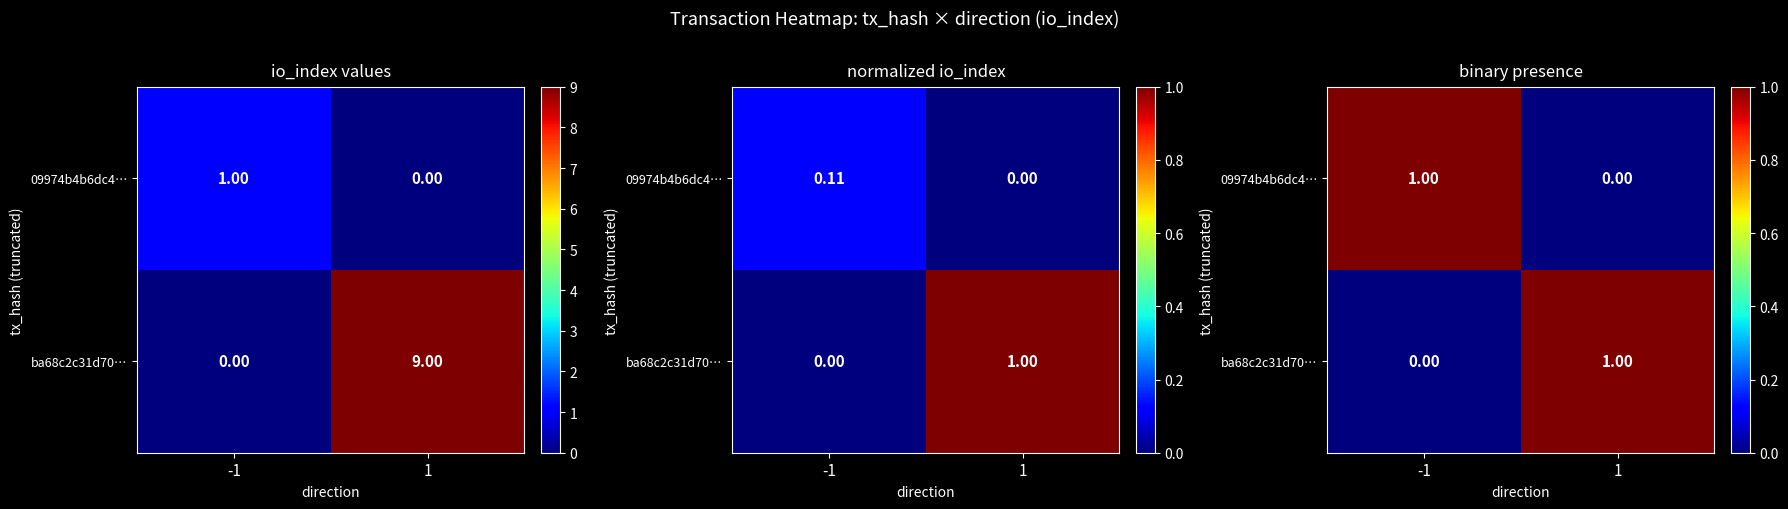

What is the spread (max minus min) of values at -1?

1